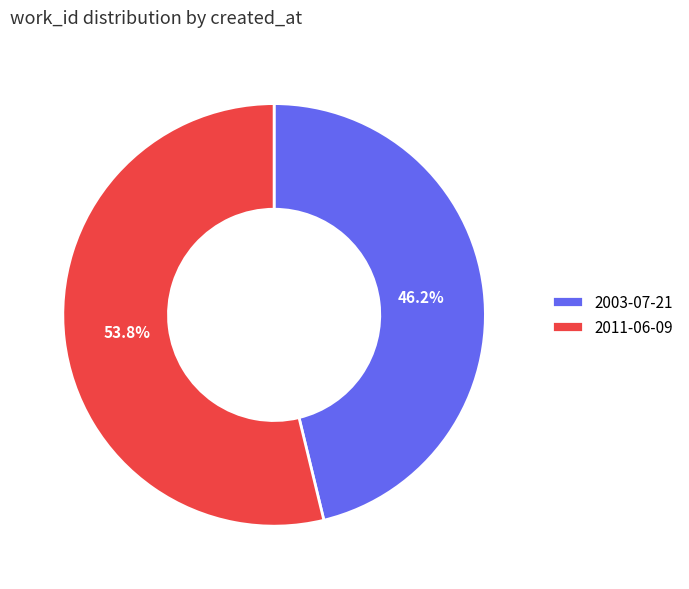

Is it true that 2003-07-21 is 46% of the pie?

True